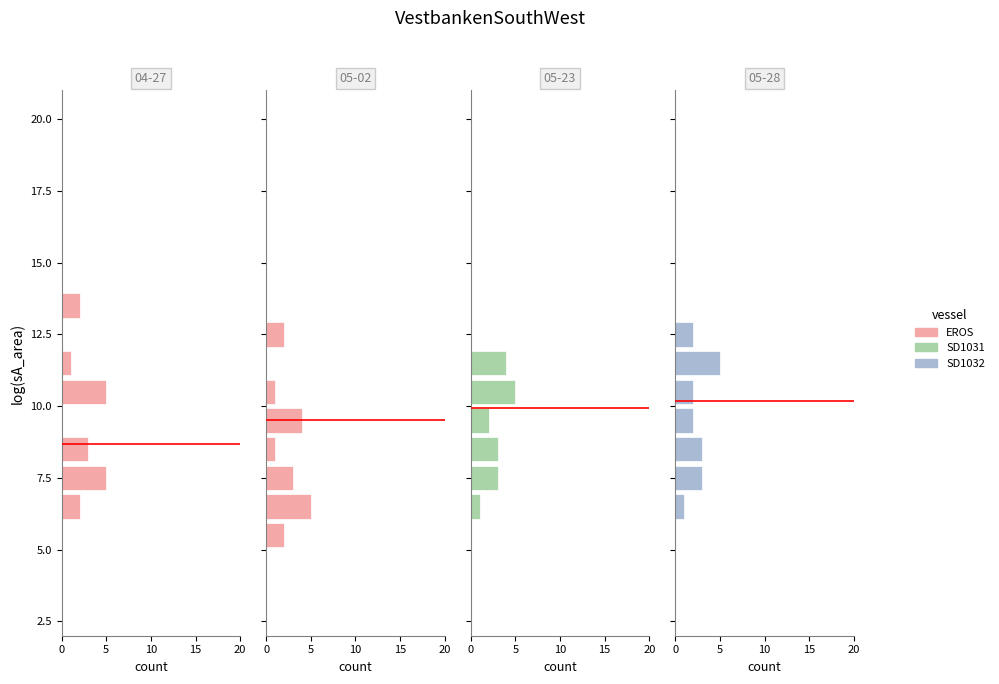

Is the value of EROS at 5 greater than the value of SD1032 at 5?

No